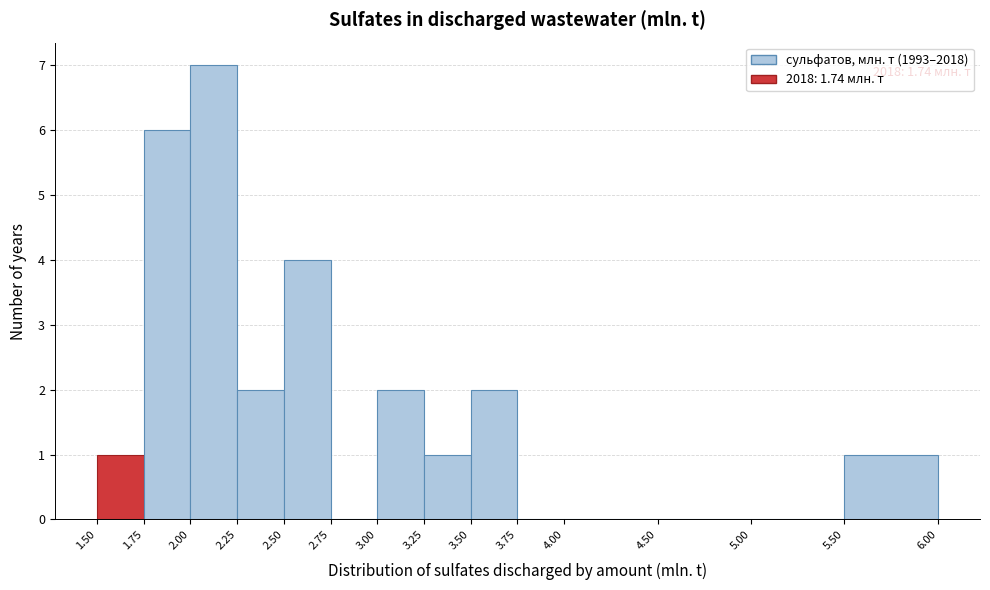

Which range on the x-axis has the tallest bar?

2.00 to 2.25